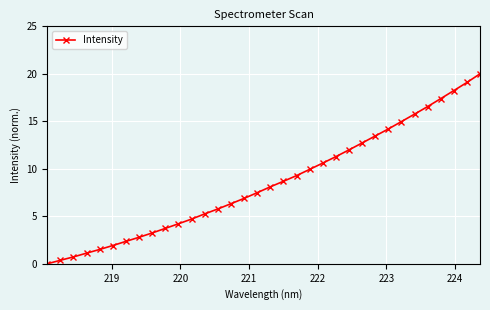

What is the sum of all values?

290.7